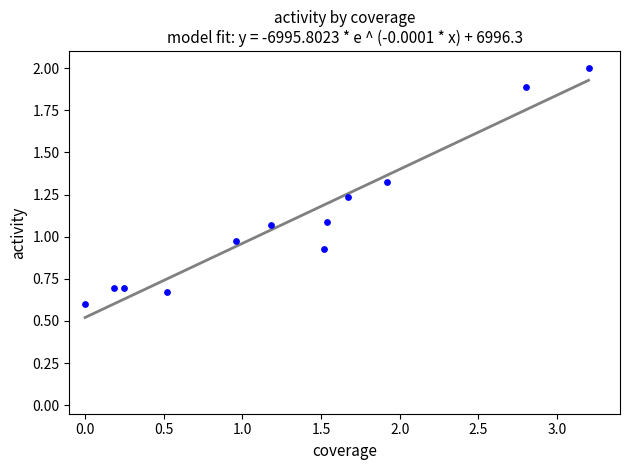

What is the range of X values (max minus min)?

3.2